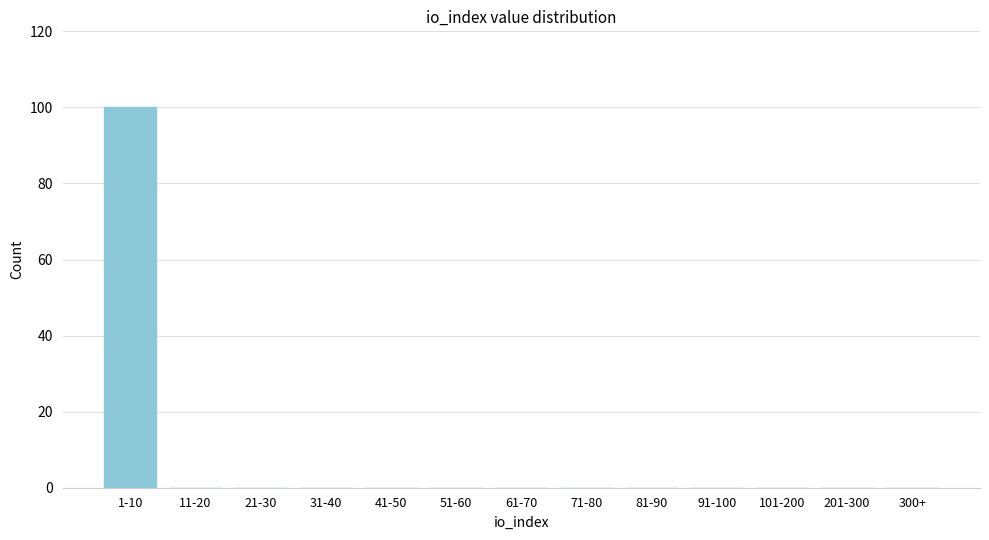

Reading right to left, extract all data points from this chart.

300+=0	201-300=0	101-200=0	91-100=0	81-90=0	71-80=0	61-70=0	51-60=0	41-50=0	31-40=0	21-30=0	11-20=0	1-10=100